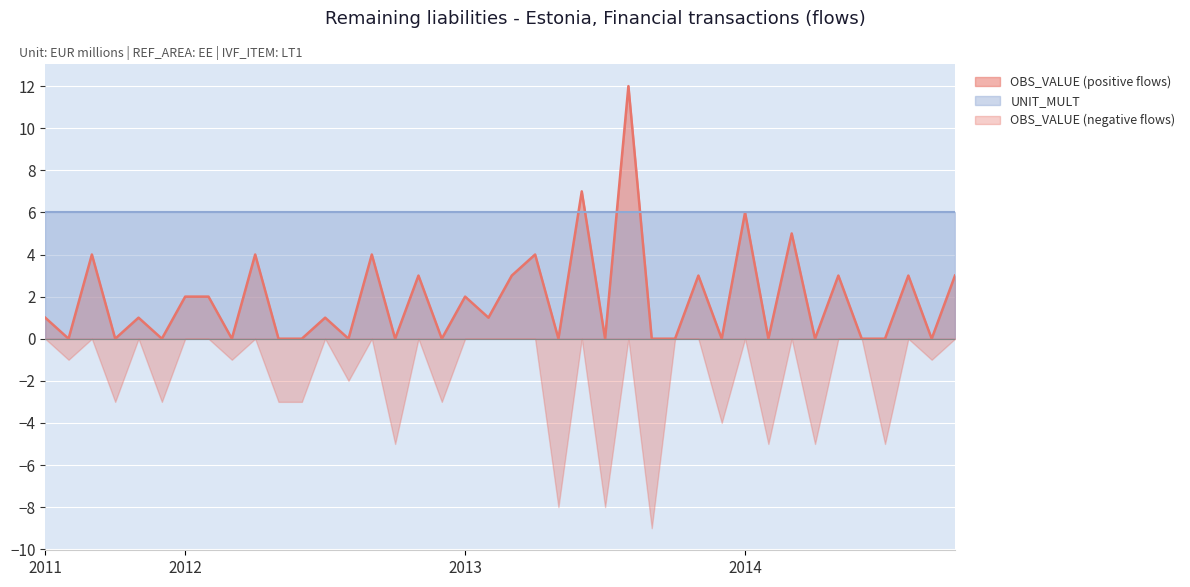

What is the spread (max minus min) of values at 2013-10?

6